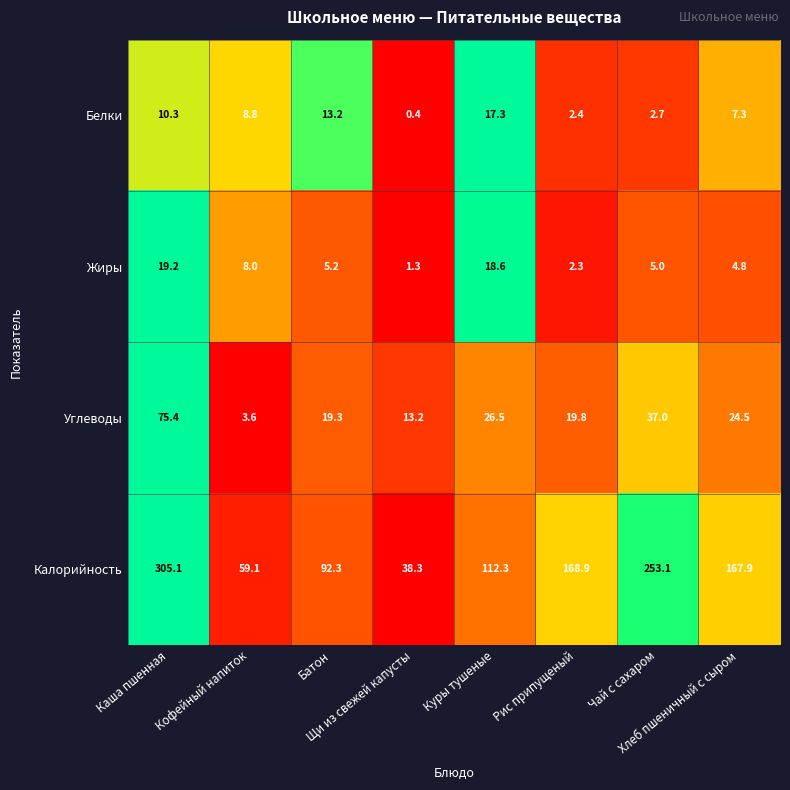

Which series has the largest total across all categories?

Калорийность